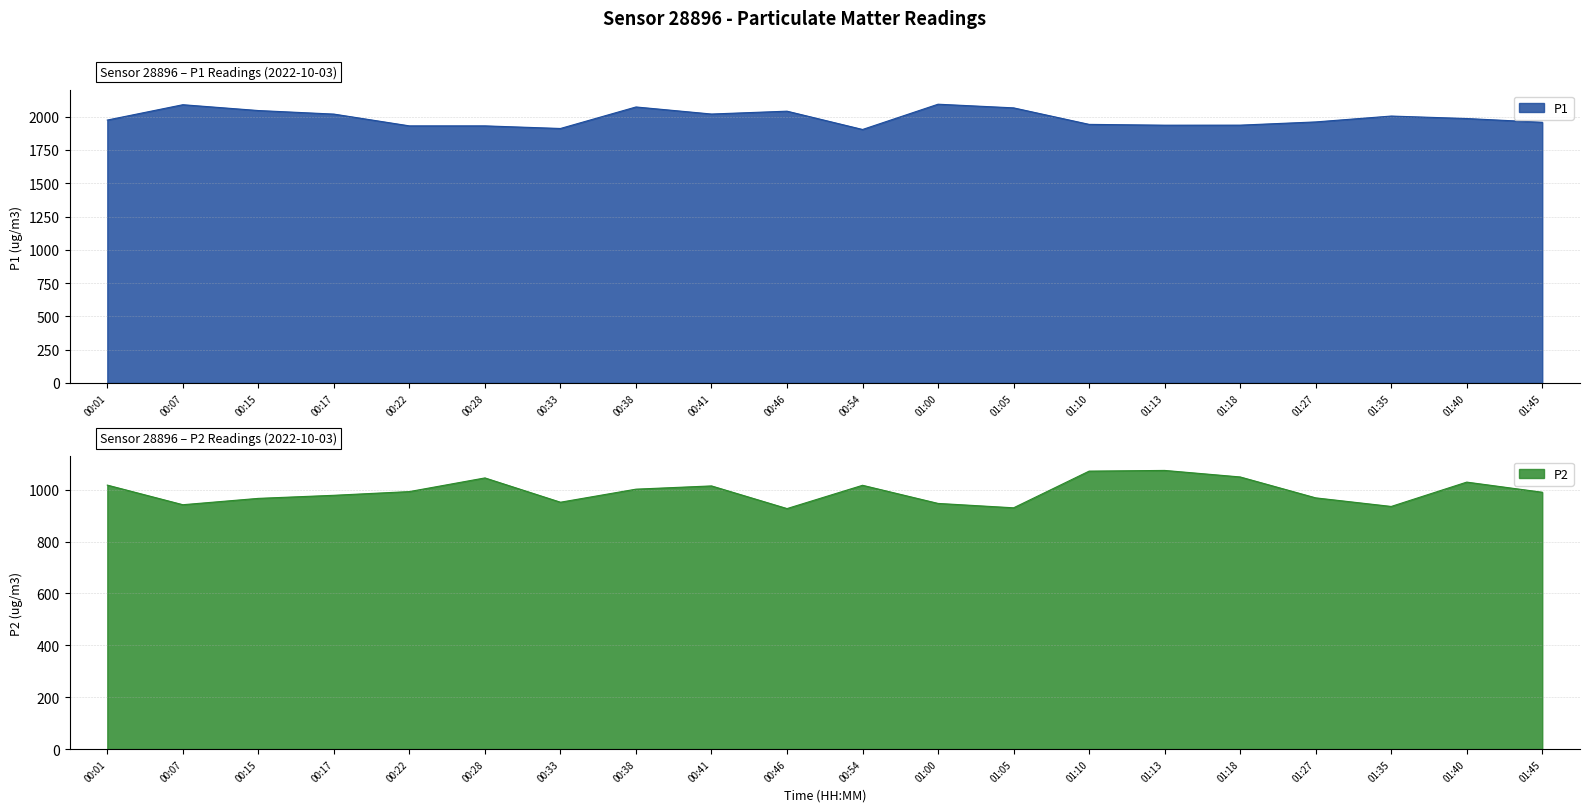

How many distinct data groups are displayed?

2